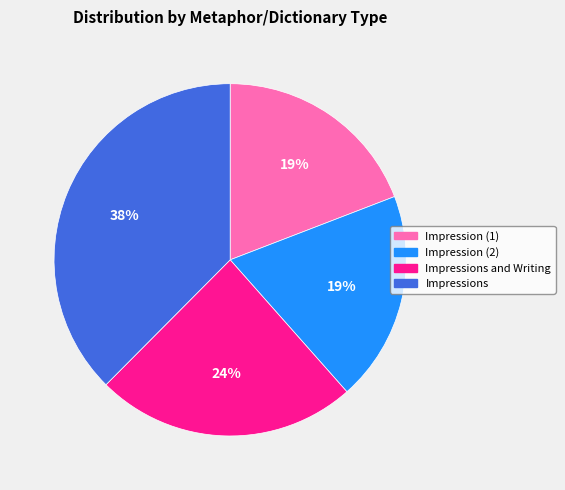

Which has a higher value, Impression (2) or Impressions?

Impressions